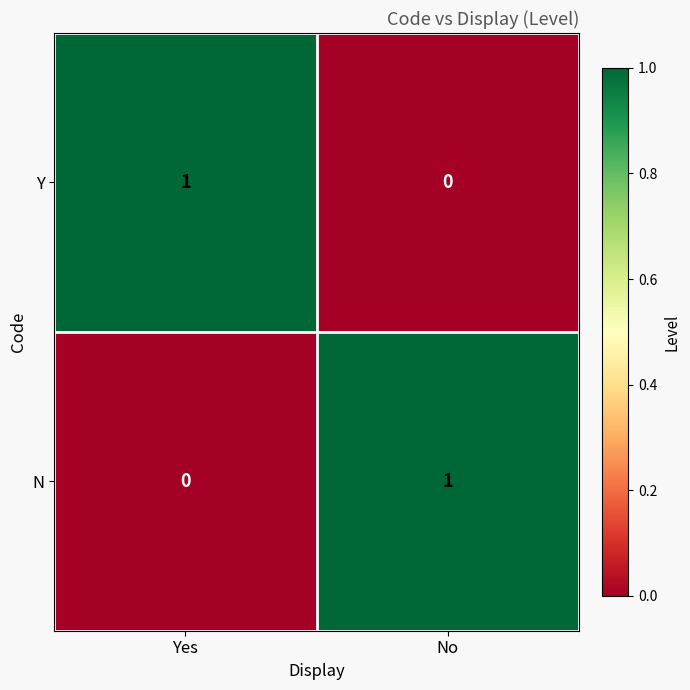

Reading left to right, what are all the values shown in this chart?

Y: 1	0
N: 0	1